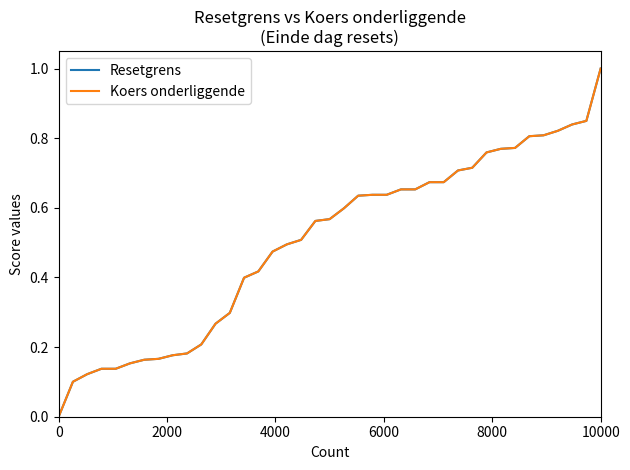

Does the chart display data point markers on the line(s)?

No